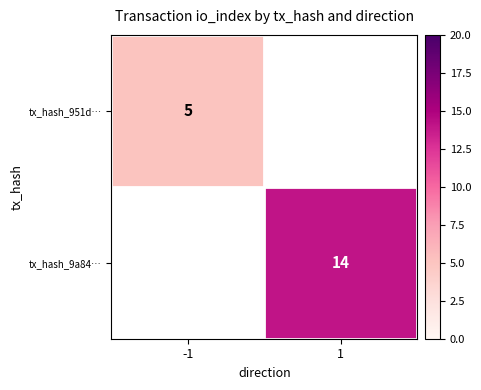

Is it true that tx_hash_951d… equals 5 at -1?

True